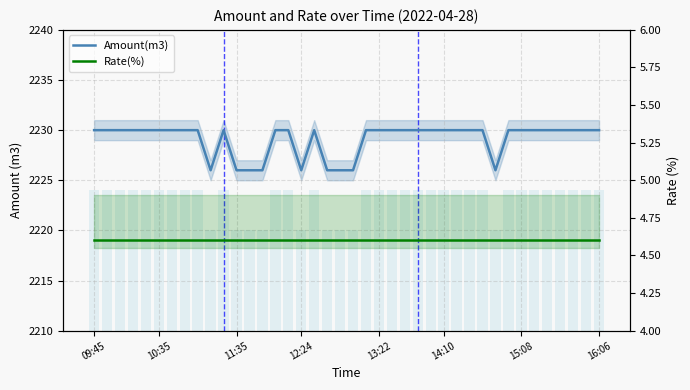

List the series in order of their peak value, lowest first.

Rate(%), Amount(m3)